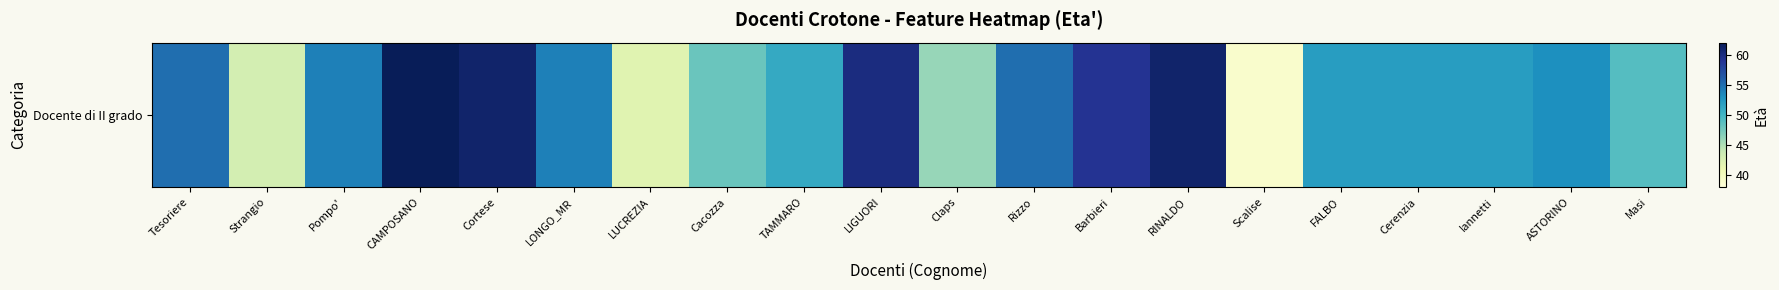

Where does the data first go above 53?

Tesoriere